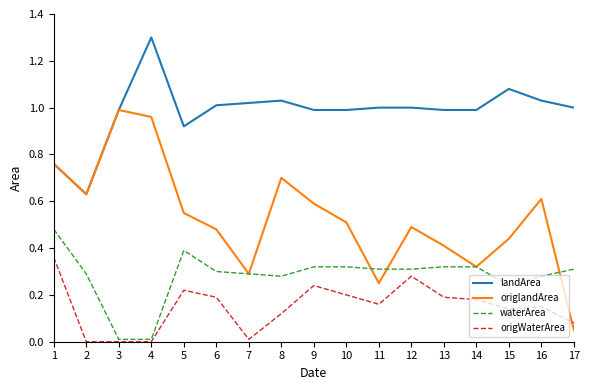

The value of origWaterArea at 12 is 0.3. True or false?

True